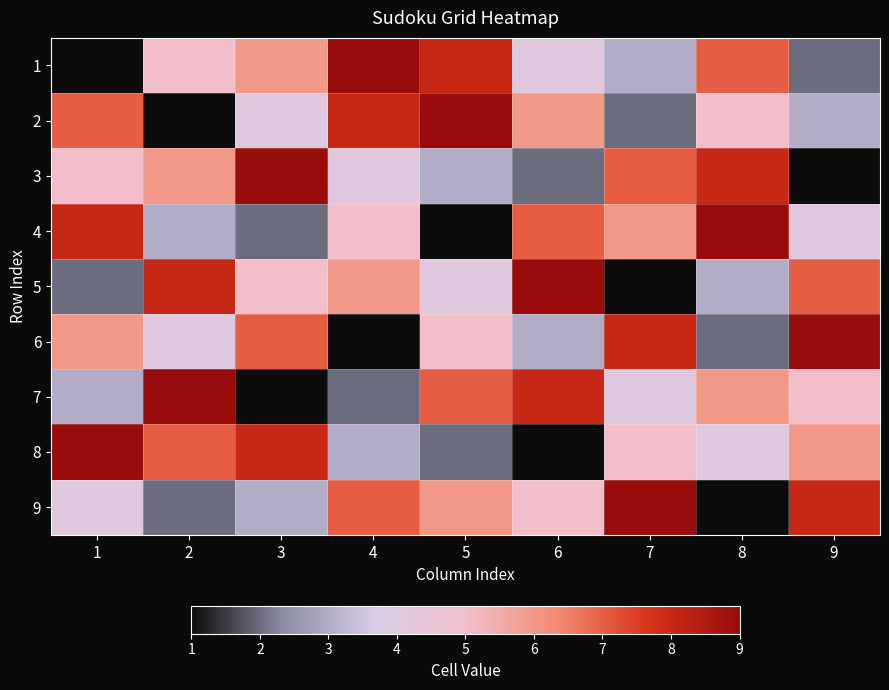

What is the total value across all series at 5?

45